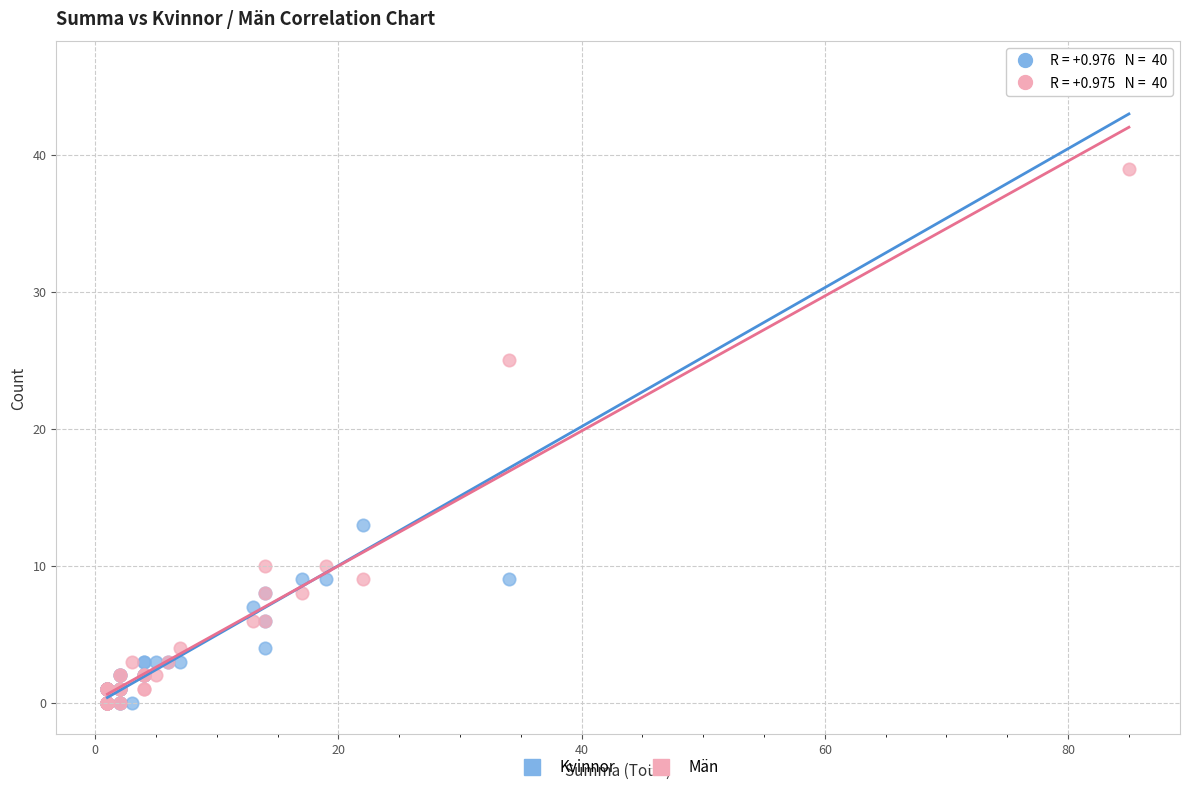

Which series reaches the maximum Y coordinate?

Kvinnor